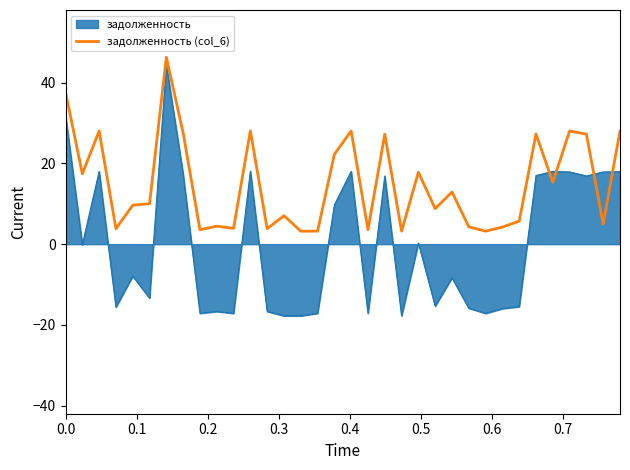

What is the difference between the maximum and minimum values in the задолженность (col_6) series?

43.1